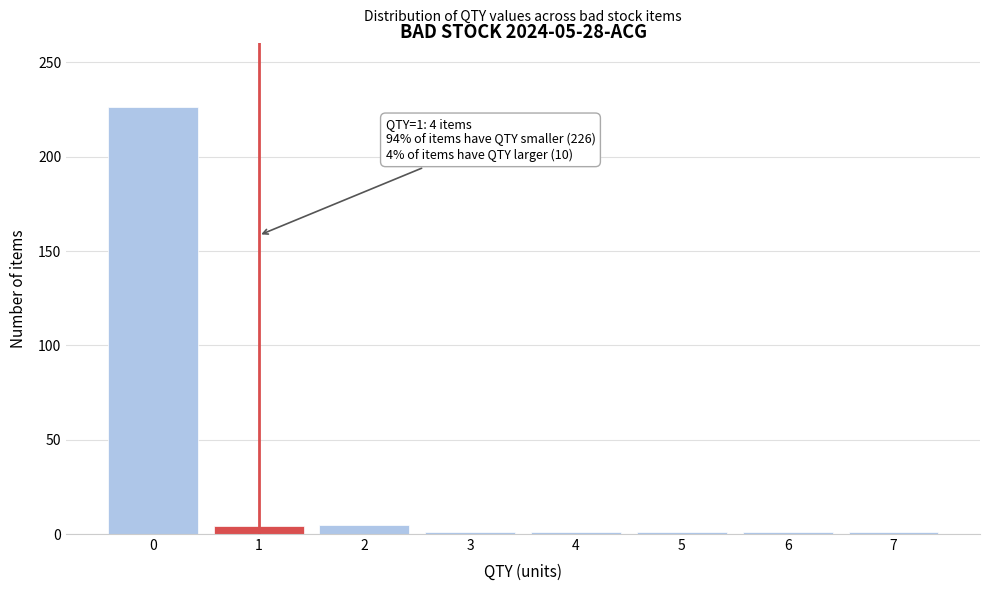

What is the greatest value displayed?

226